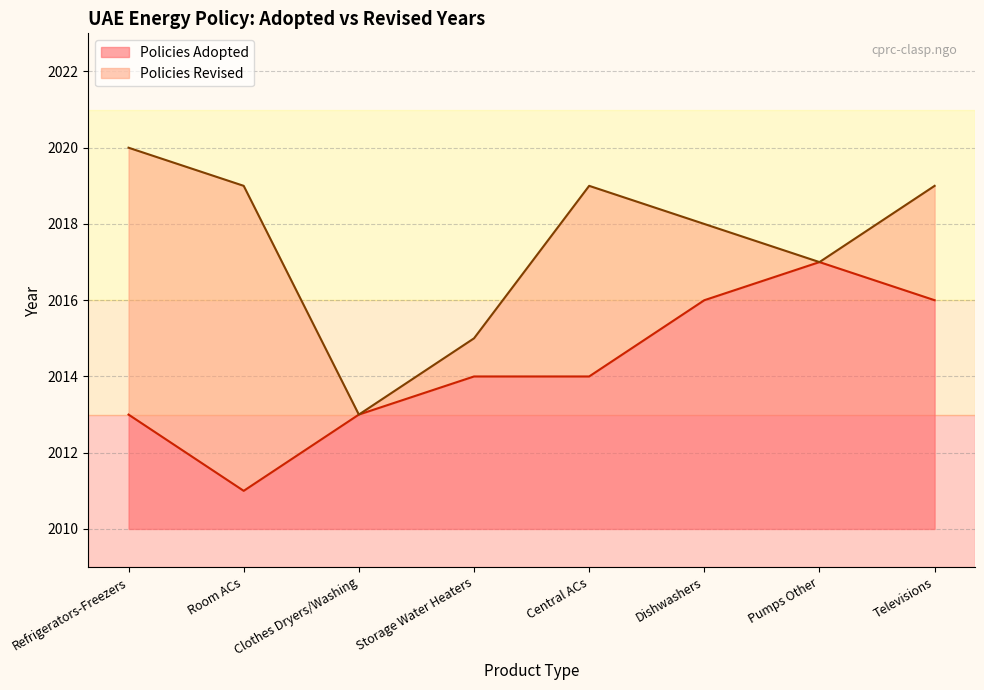

List the labels in order of value, smallest first.

Room ACs, Refrigerators-Freezers, Clothes Dryers/Washing, Storage Water Heaters, Central ACs, Dishwashers, Televisions, Pumps Other